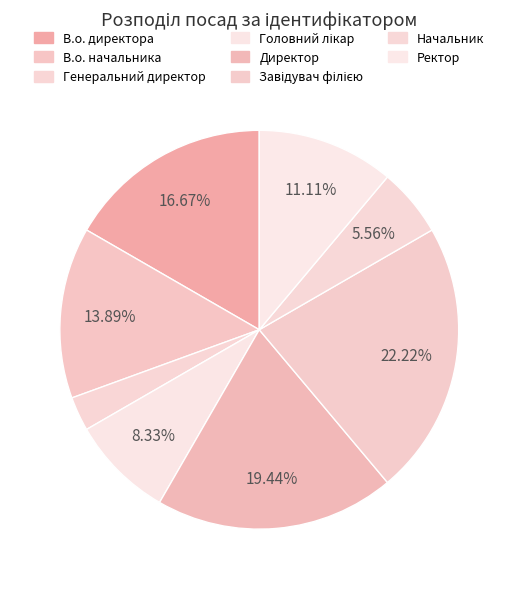

How many segments does this pie chart have?

8